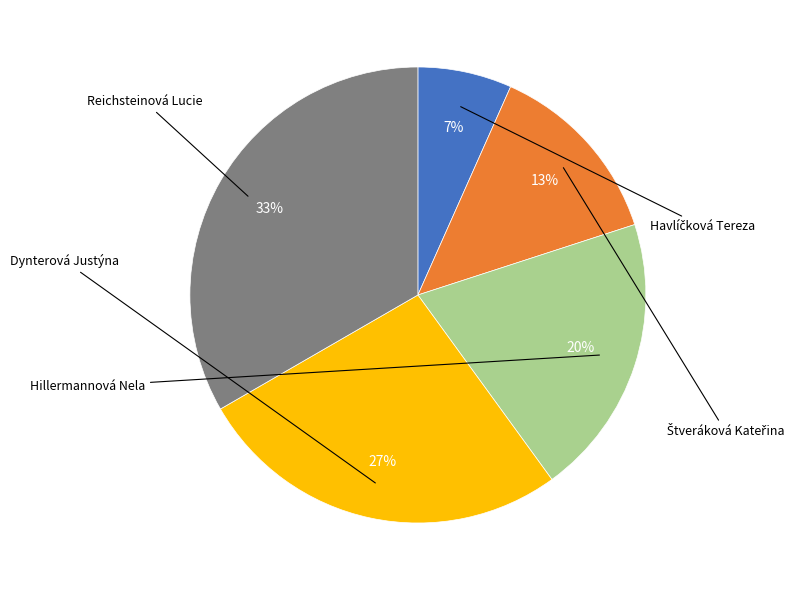

To the nearest percent, what is the average slice percentage?

20%